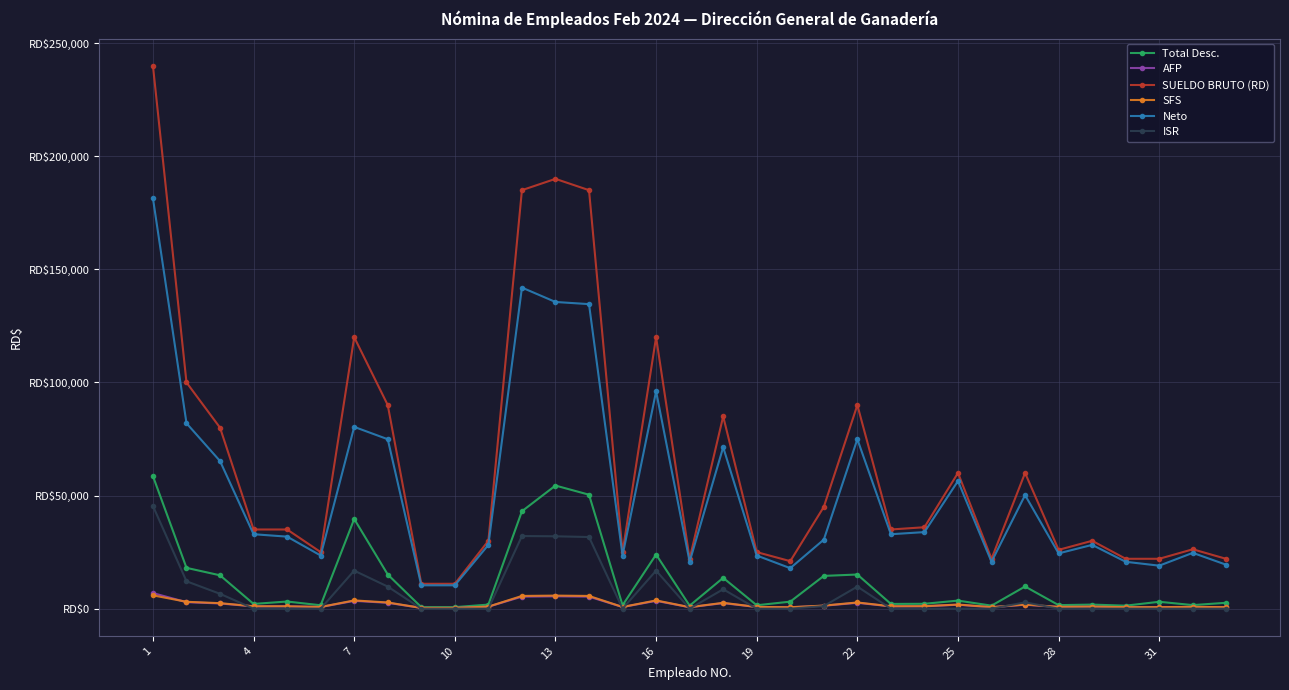

Which series has the largest total across all categories?

SUELDO BRUTO (RD)